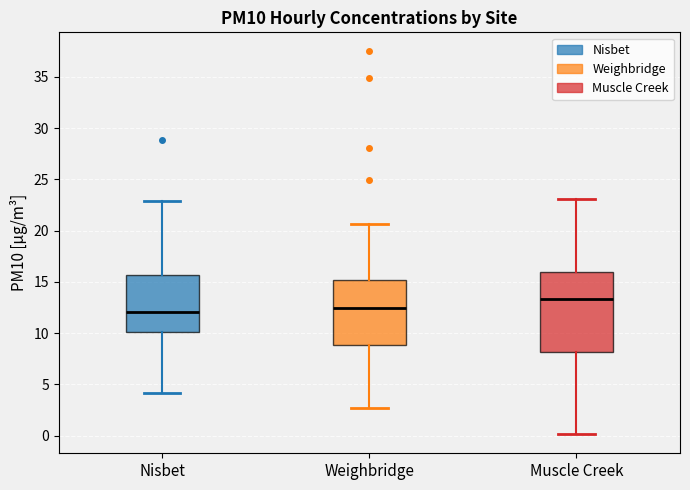

Reading left to right, transcribe this box plot: for each box, give where its median line is, the range the box spans, and where its two whiskers end, as read against the y-axis. The values are not printed on the chart, so give them approximately, as read against the axis.

Nisbet: median 12.0, box 10.0 to 15.5, whiskers 4.0 to 23.0
Weighbridge: median 12.5, box 9.0 to 15.0, whiskers 2.5 to 20.5
Muscle Creek: median 13.5, box 8.0 to 16.0, whiskers 0.0 to 23.0